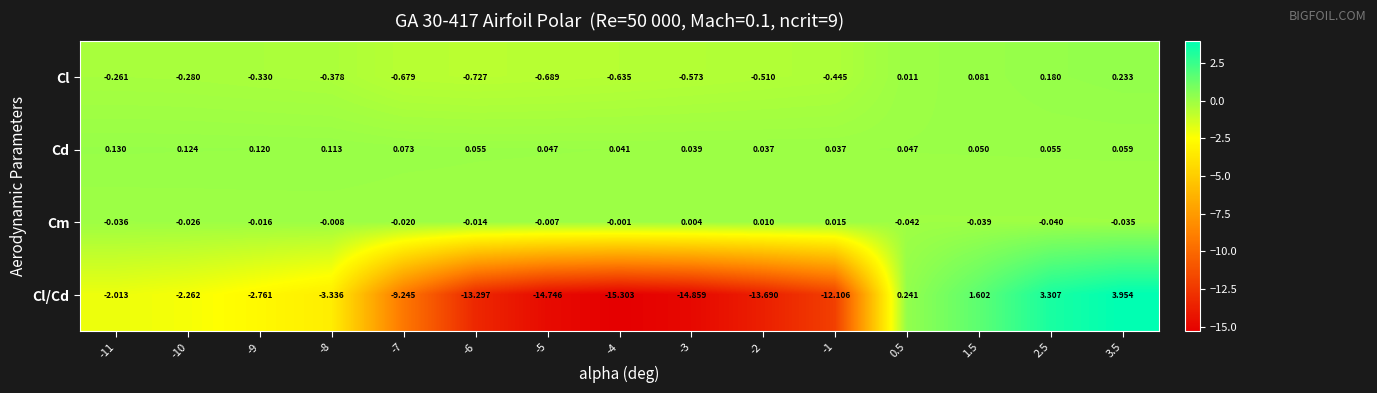

At -9, list the series in order from smallest to largest.

Cl/Cd, Cl, Cm, Cd